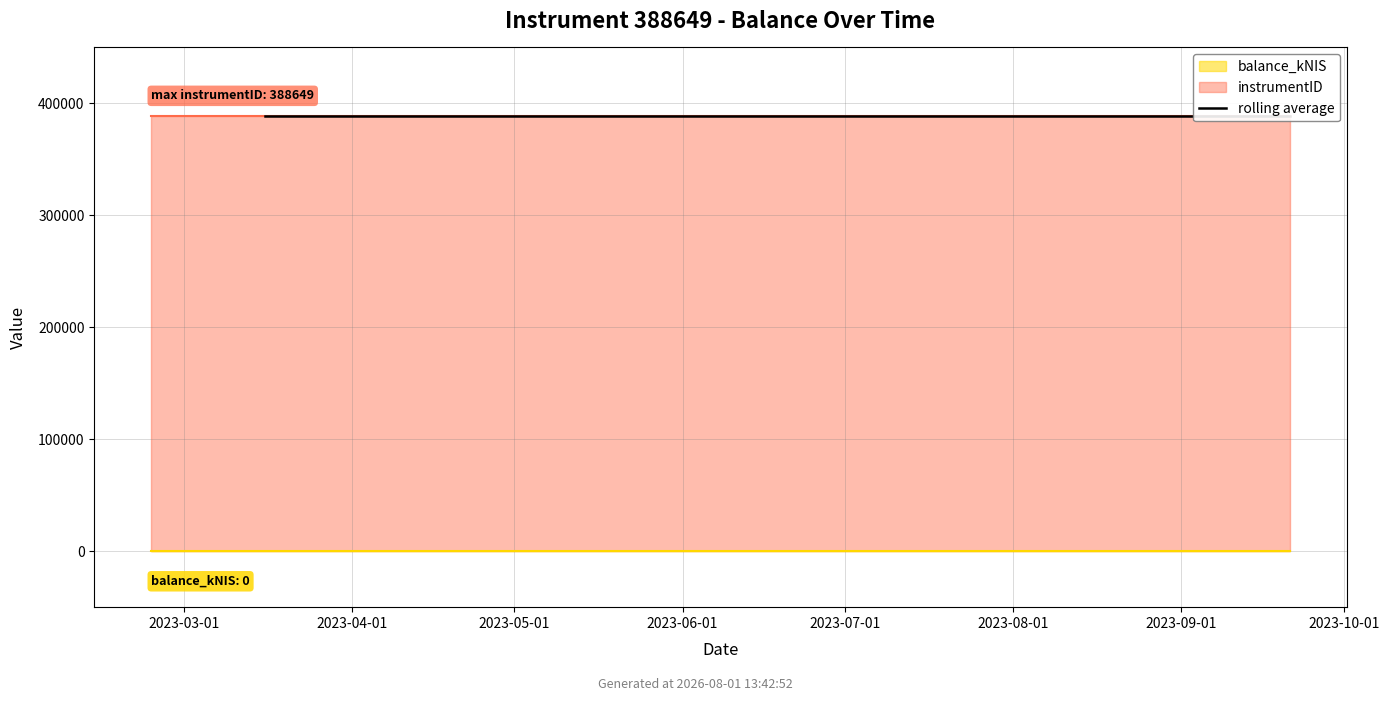

True or false: instrumentID and balance_kNIS intersect in this chart.

False